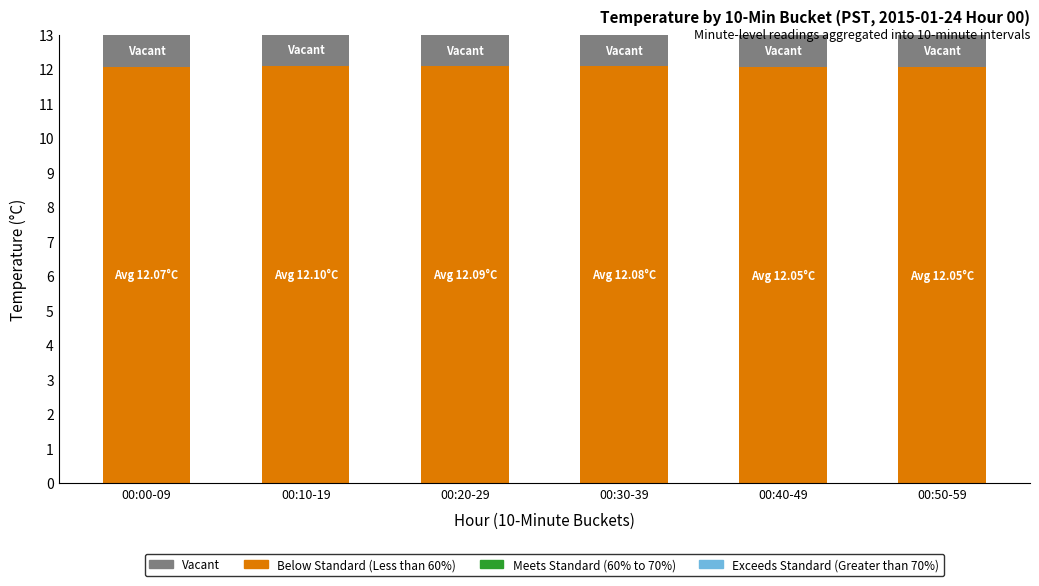

Is it true that Below Standard (Less than 60%) equals 5.6 at 00:40-49?

False